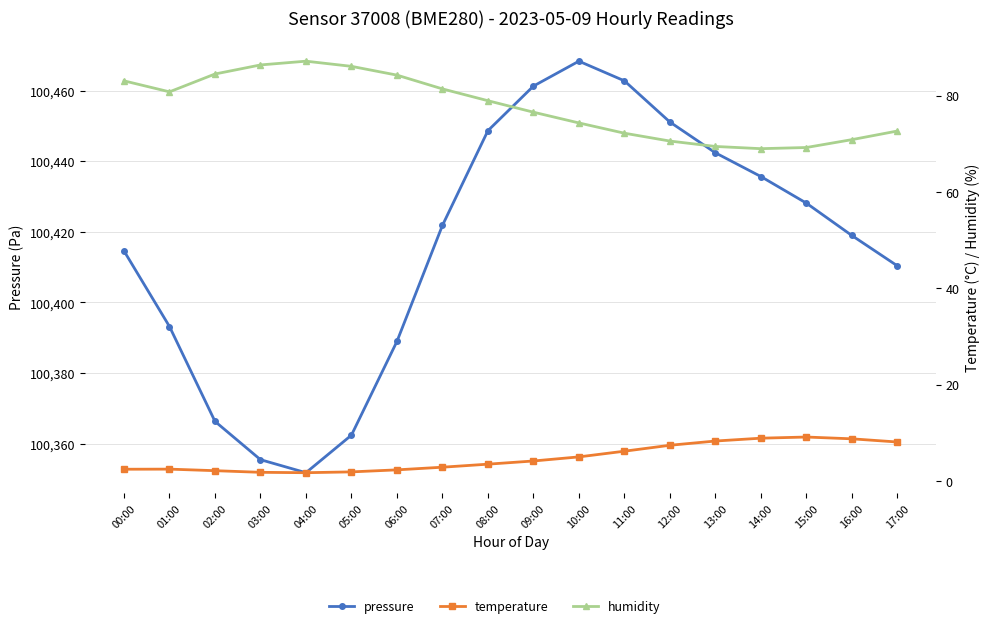

True or false: pressure and temperature intersect in this chart.

False